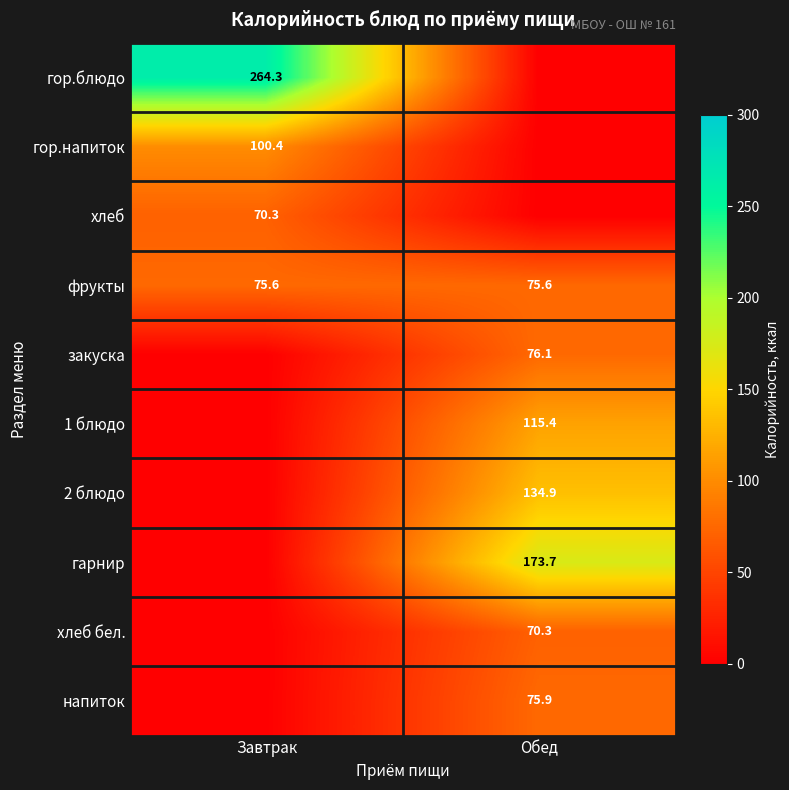

Is the value of напиток at Обед greater than the value of закуска at Обед?

No